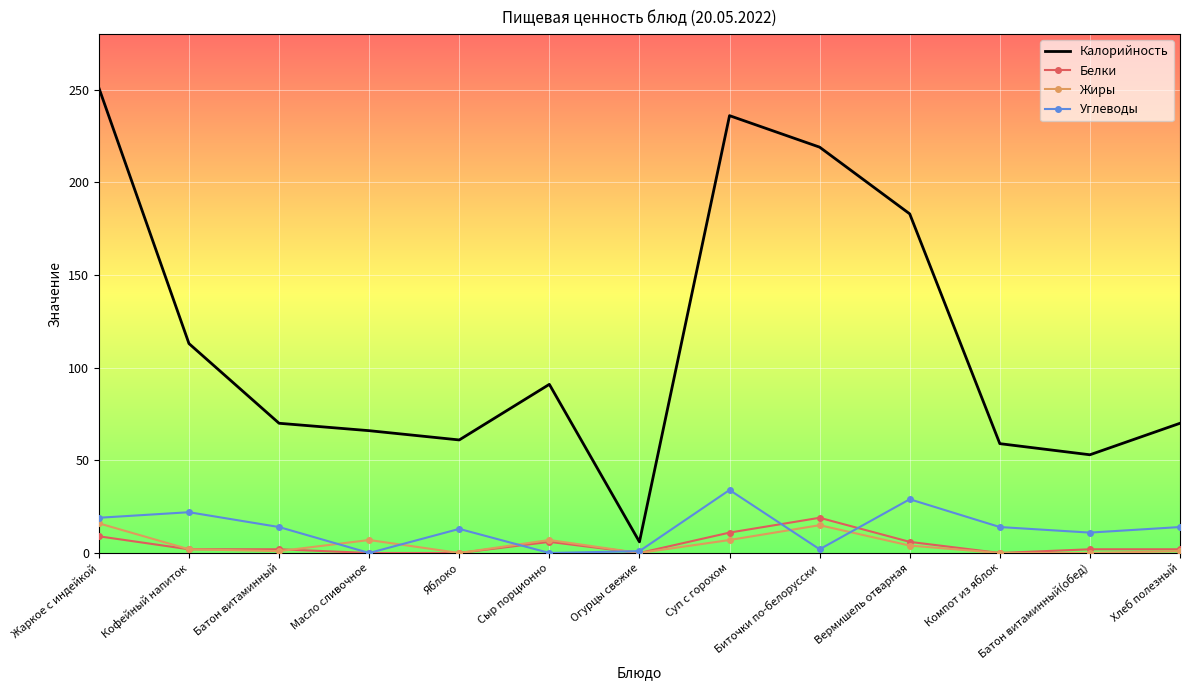

Which series has the largest range (max minus min)?

Калорийность